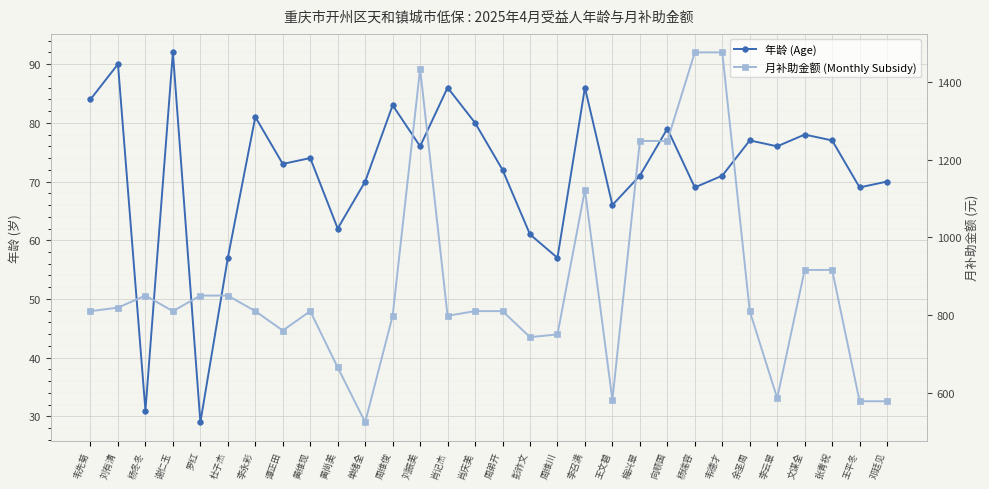

Which series changed the most between 肖记杰 and 梅兴翠?

月补助金额 (Monthly Subsidy)